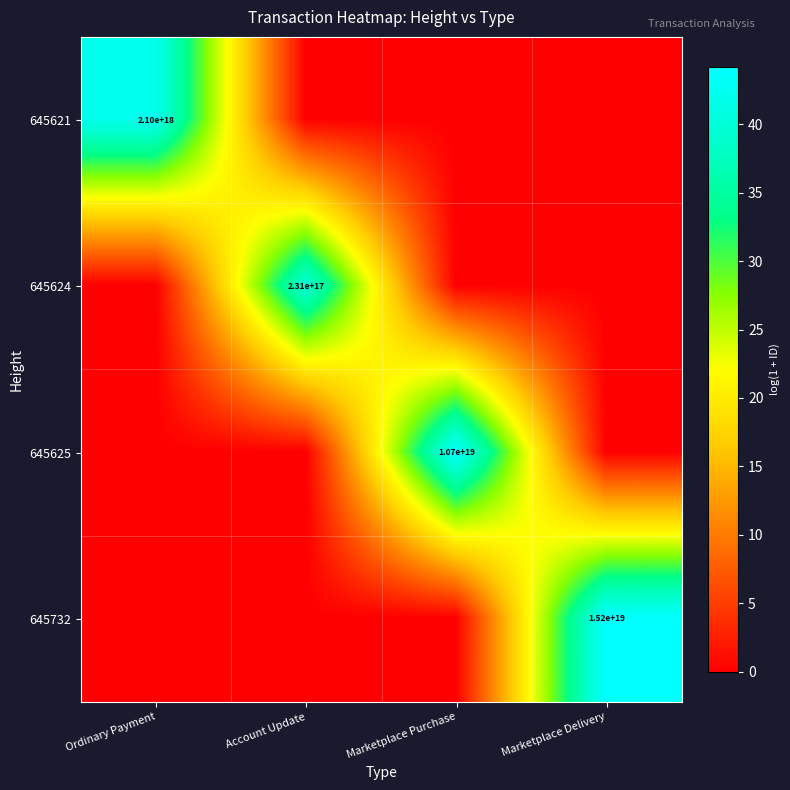

Which label corresponds to the smallest value in the chart?

Account Update